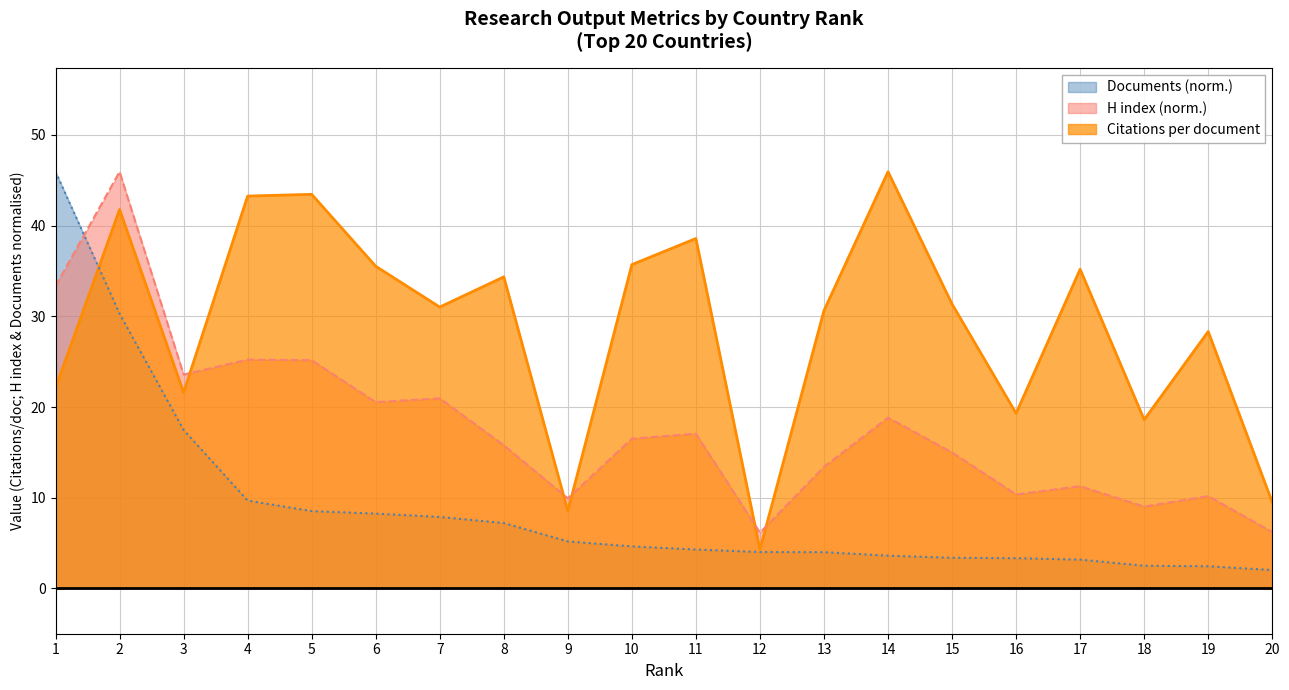

What value does the Citations per document series have at 14?

45.9